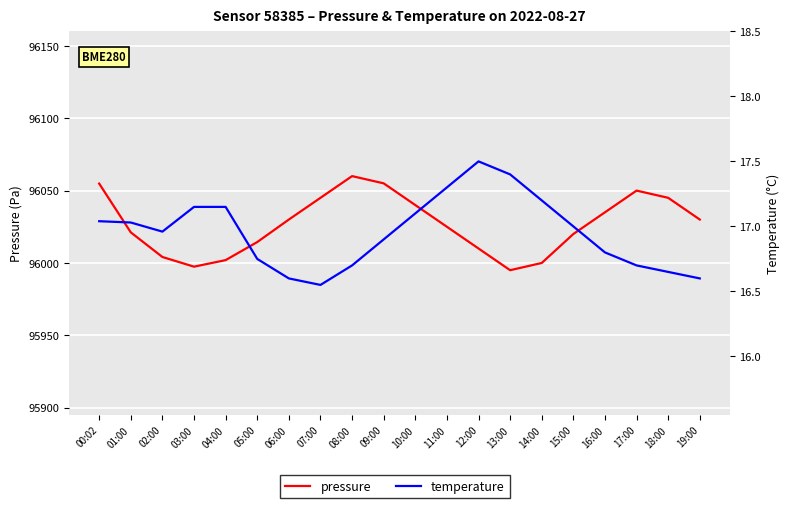

What is the value of the temperature point at the 11th from the left?

17.1